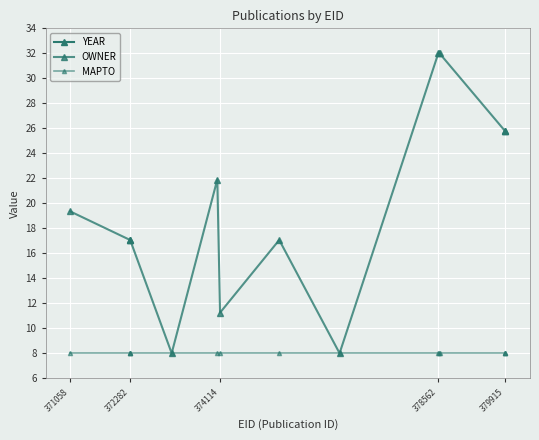

Rank the series by their maximum value, from highest to lowest.

OWNER, MAPTO, YEAR